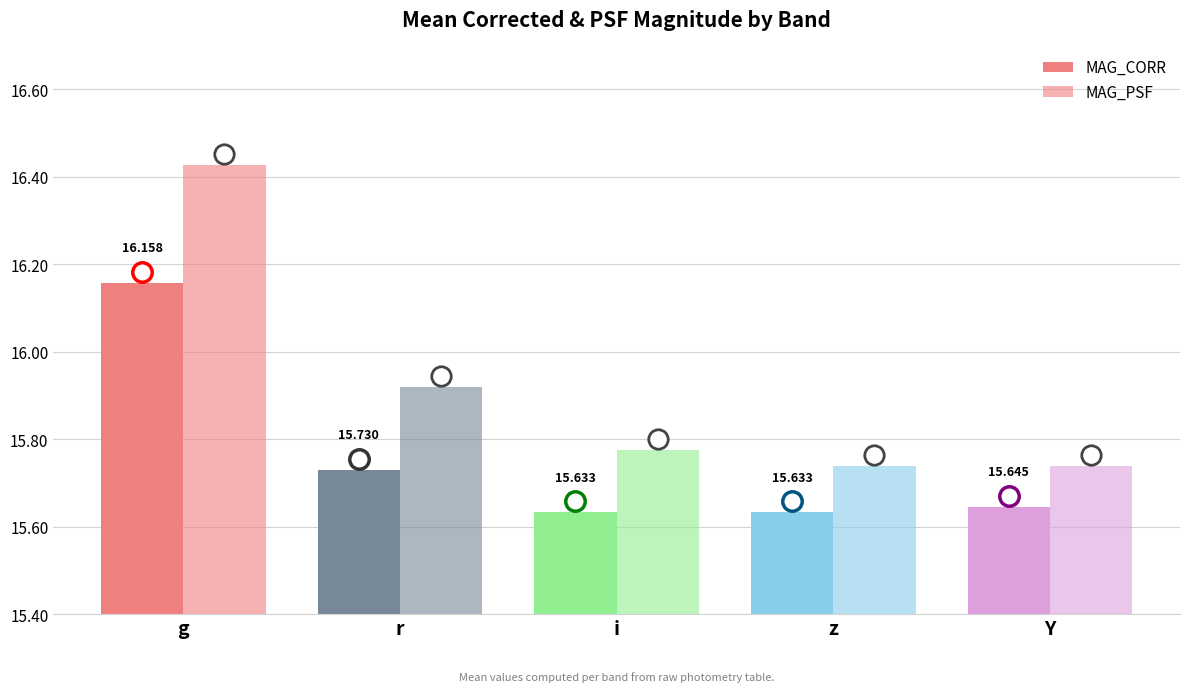

What is the difference between the second highest and minimum values in the MAG_PSF series?

0.2